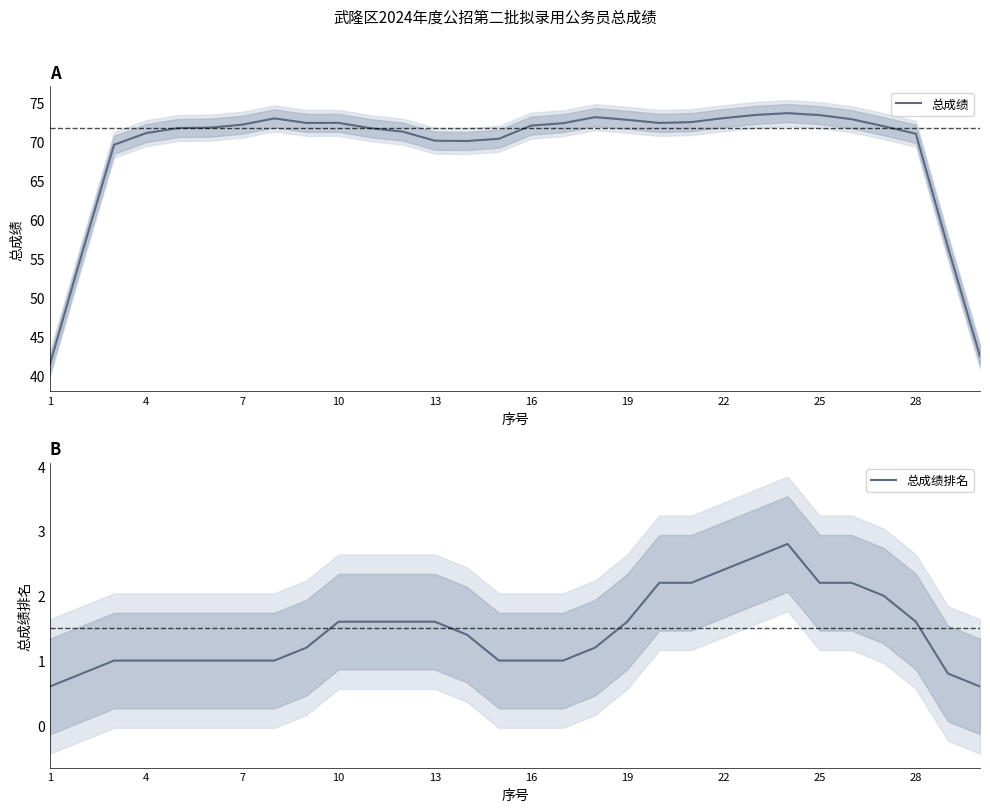

What is the lowest value of the 总成绩 series?

41.4